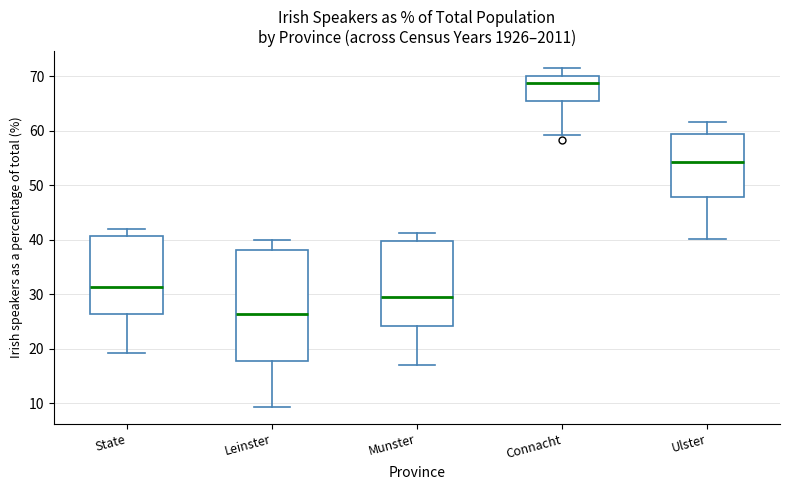

Reading left to right, read every box against the y-axis: the position of its median line, the range the box covers, and the ends of its whiskers. The values are not printed on the chart, so give them approximately, as read against the axis.

State: median 31, box 26 to 41, whiskers 19 to 42
Leinster: median 26, box 18 to 38, whiskers 9 to 40
Munster: median 30, box 24 to 40, whiskers 17 to 41
Connacht: median 69, box 65 to 70, whiskers 59 to 72
Ulster: median 54, box 48 to 59, whiskers 40 to 62